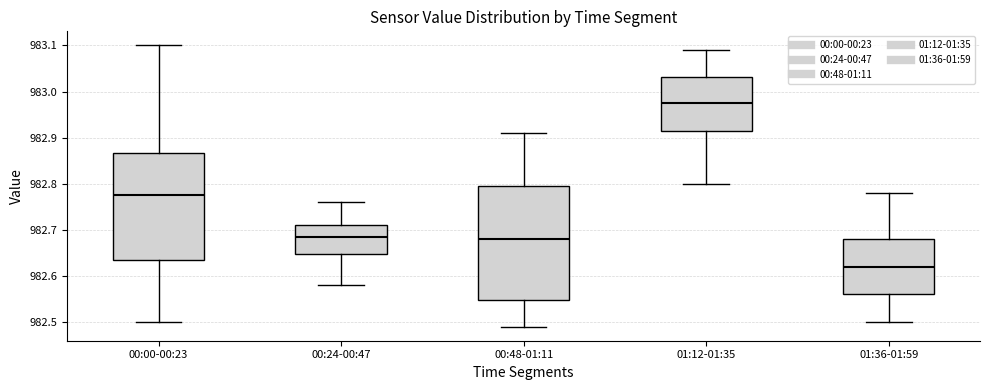

Which box's median line is the highest?

01:12-01:35